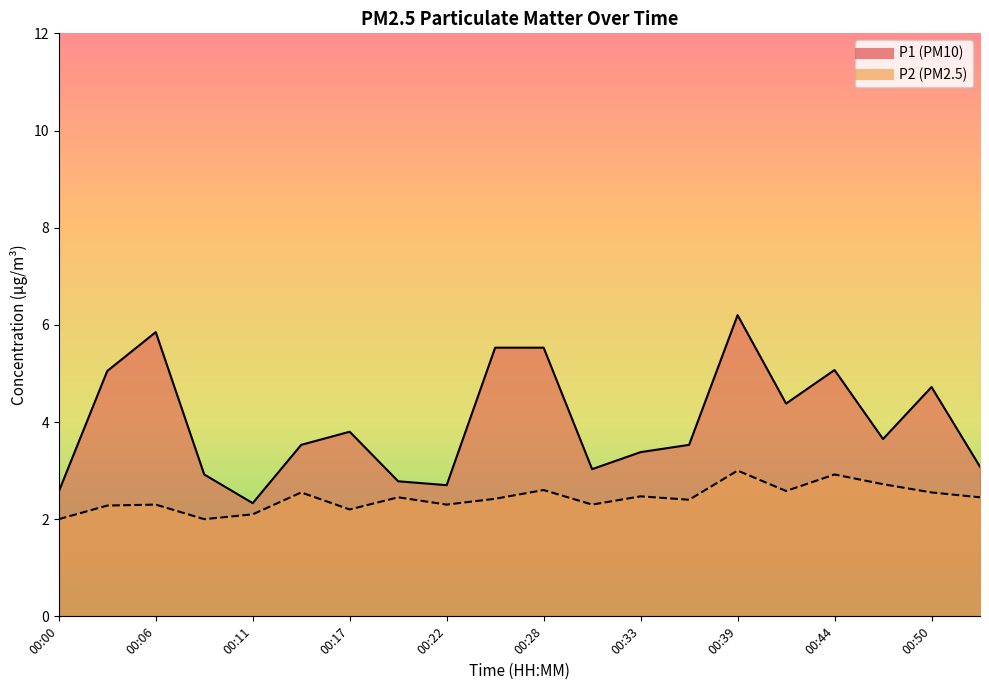

What is the difference between the P2 values at 00:17 and 00:47?

0.5